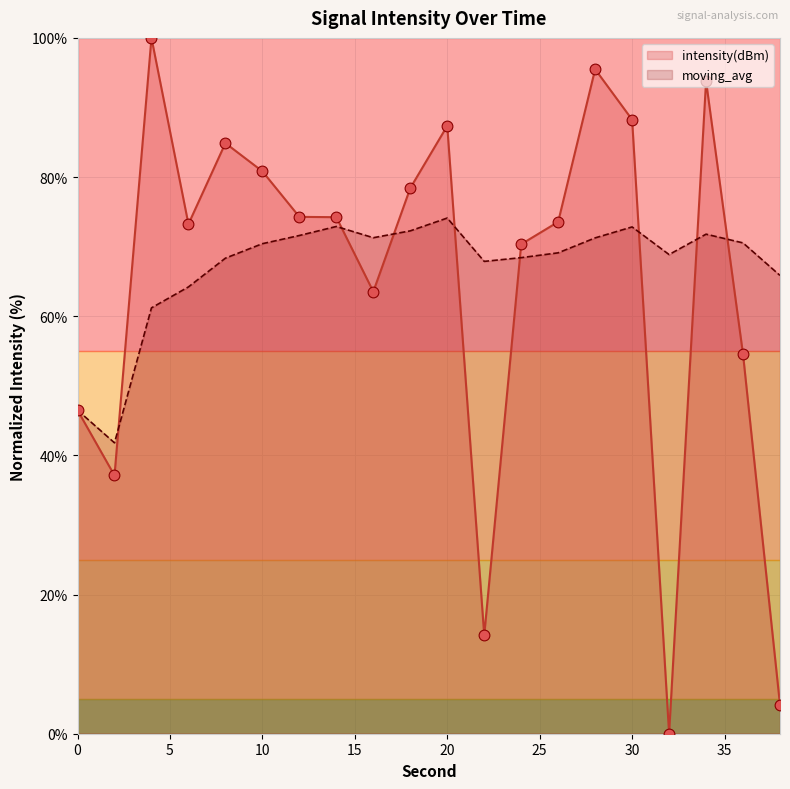

What is the total value across all series at 22?

82.0